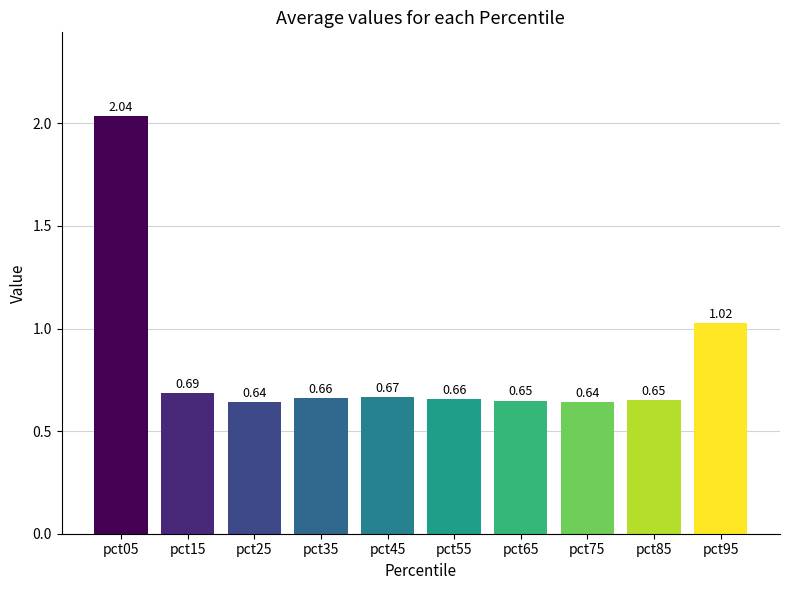

Which has a higher value, pct35 or pct05?

pct05